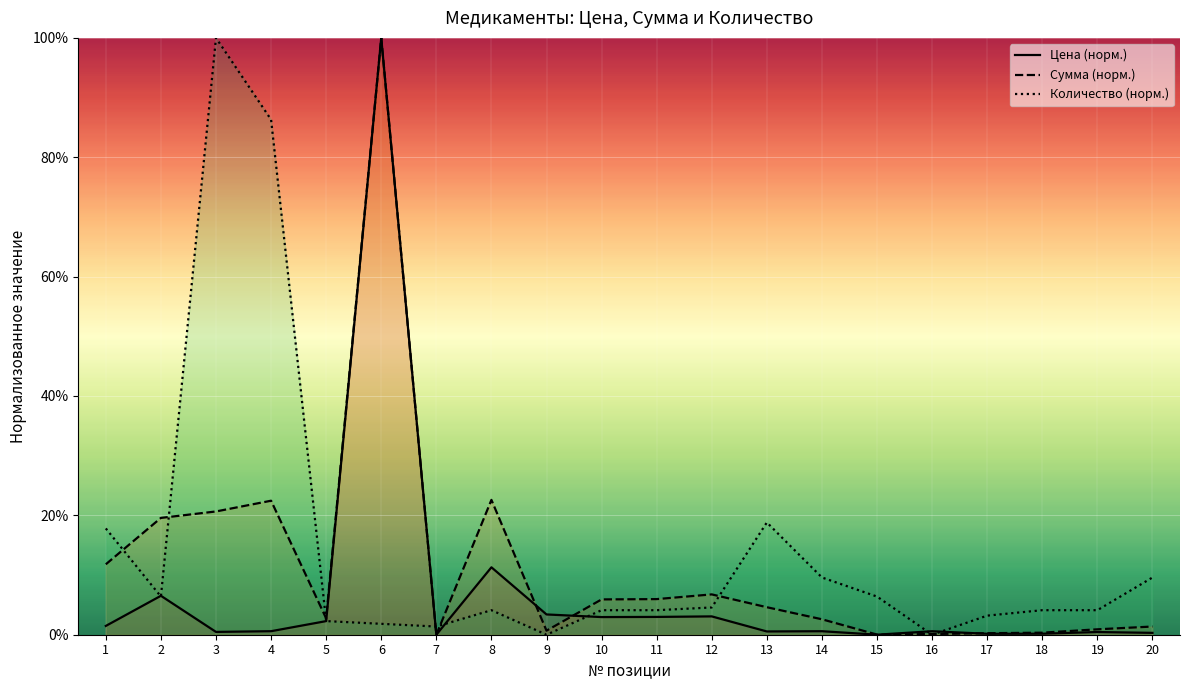

Which label corresponds to the smallest value in the chart?

7